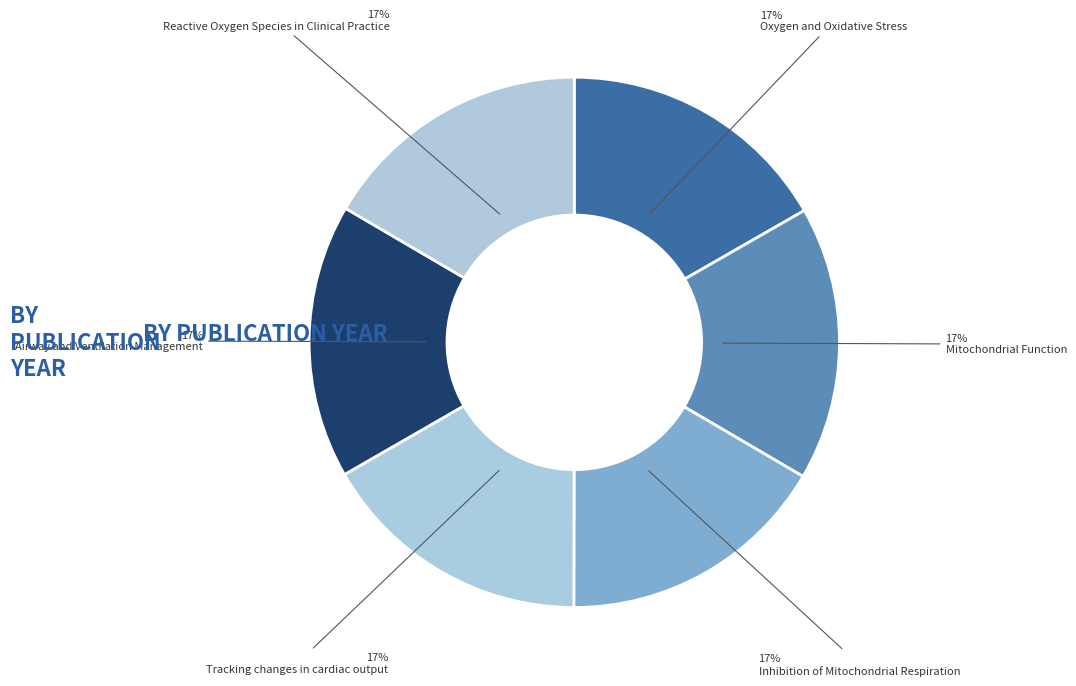

Approximately how many times larger is the value at Mitochondrial Function compared to Tracking changes in cardiac output?

1.0